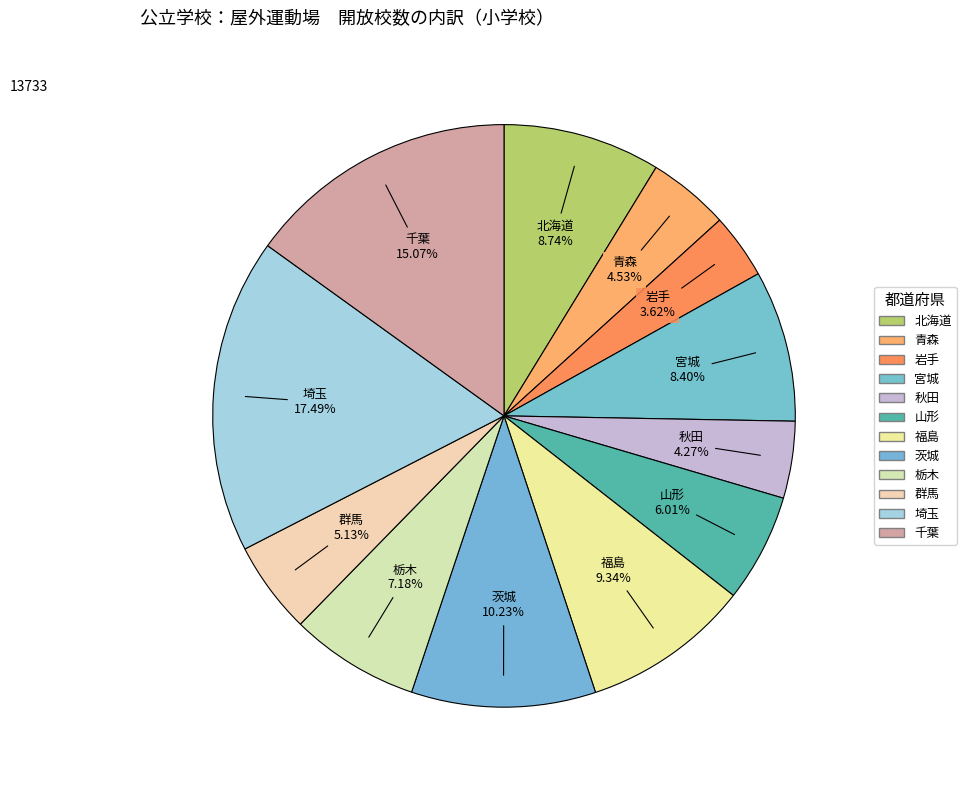

Do 秋田 and 山形 together represent more than half of the pie?

No